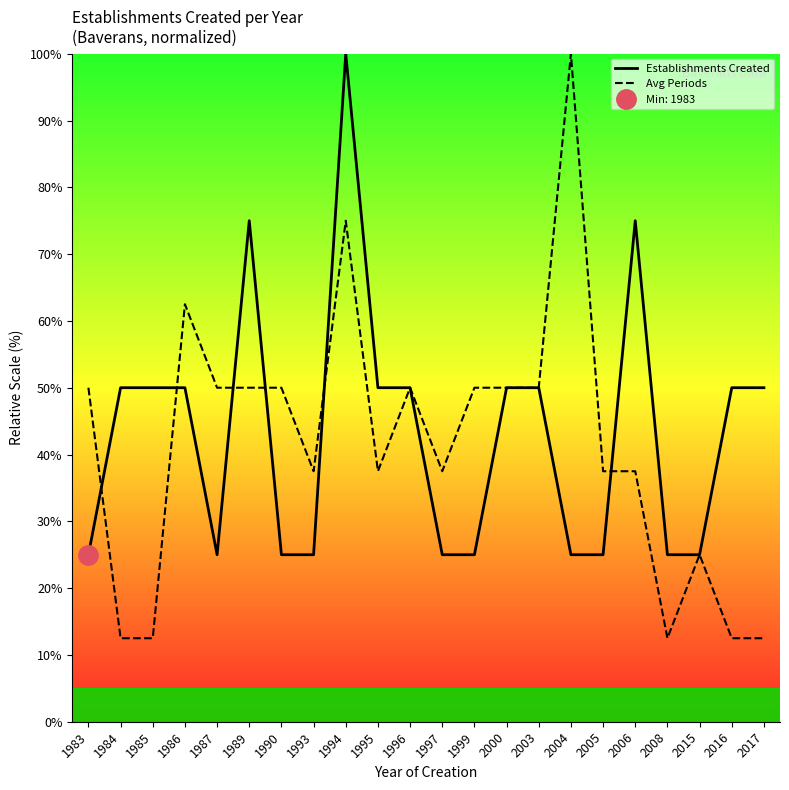

Which series has the widest spread of values?

Avg Periods